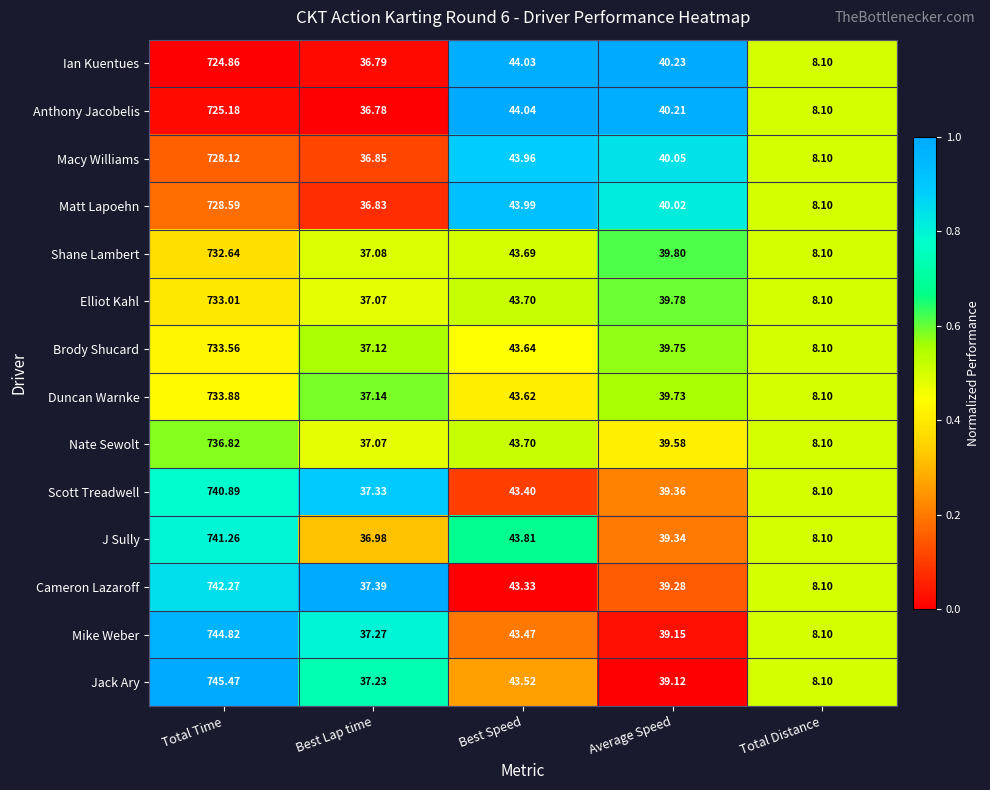

Between Best Lap time and Best Speed, which series saw the biggest shift?

Anthony Jacobelis